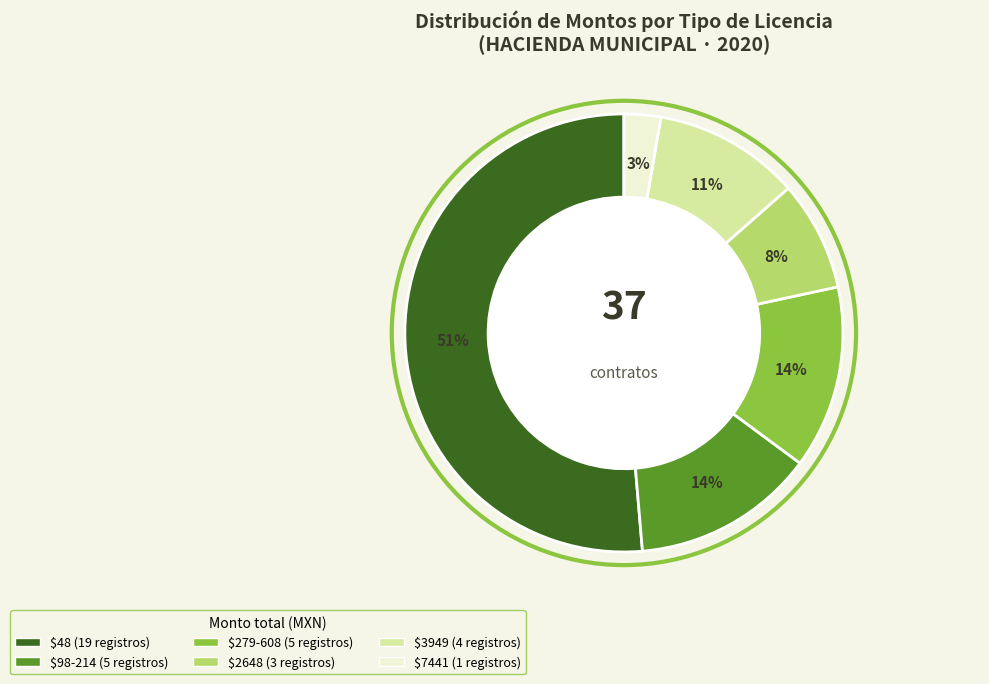

To the nearest percent, what is the average slice percentage?

17%